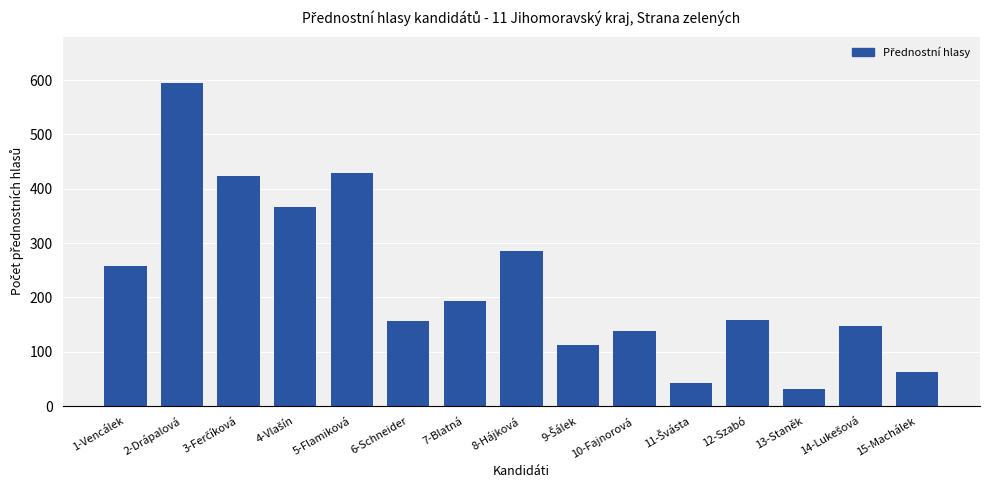

What is the difference between the maximum and minimum values?

563